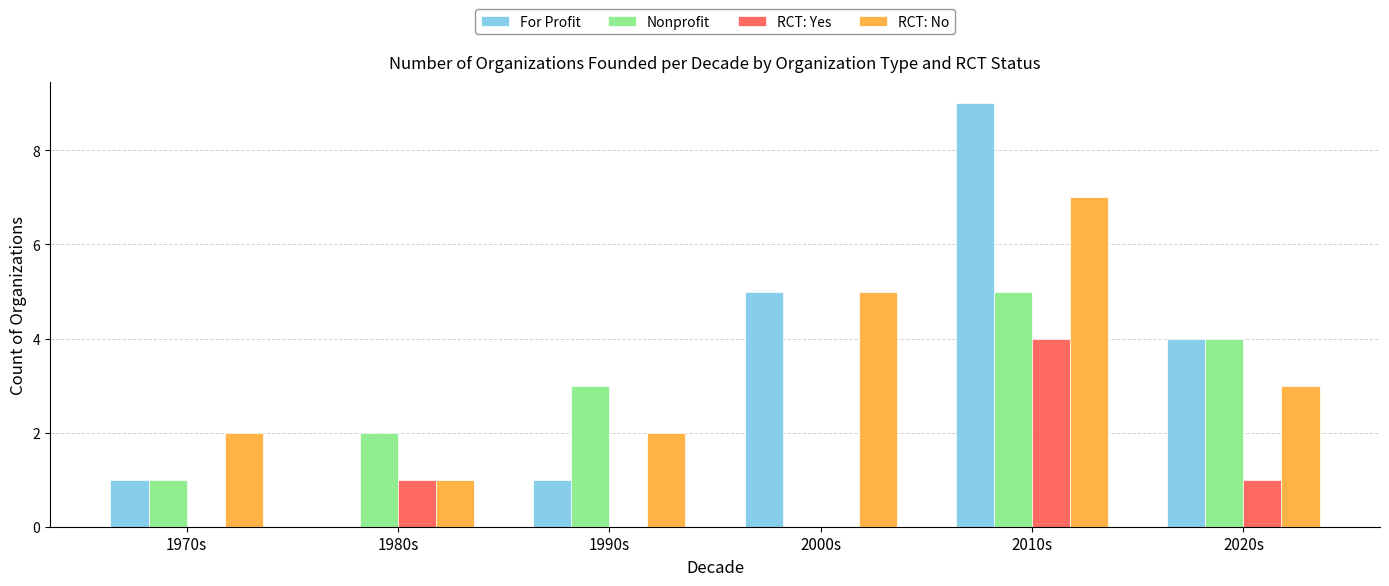

What is the greatest value displayed?

9